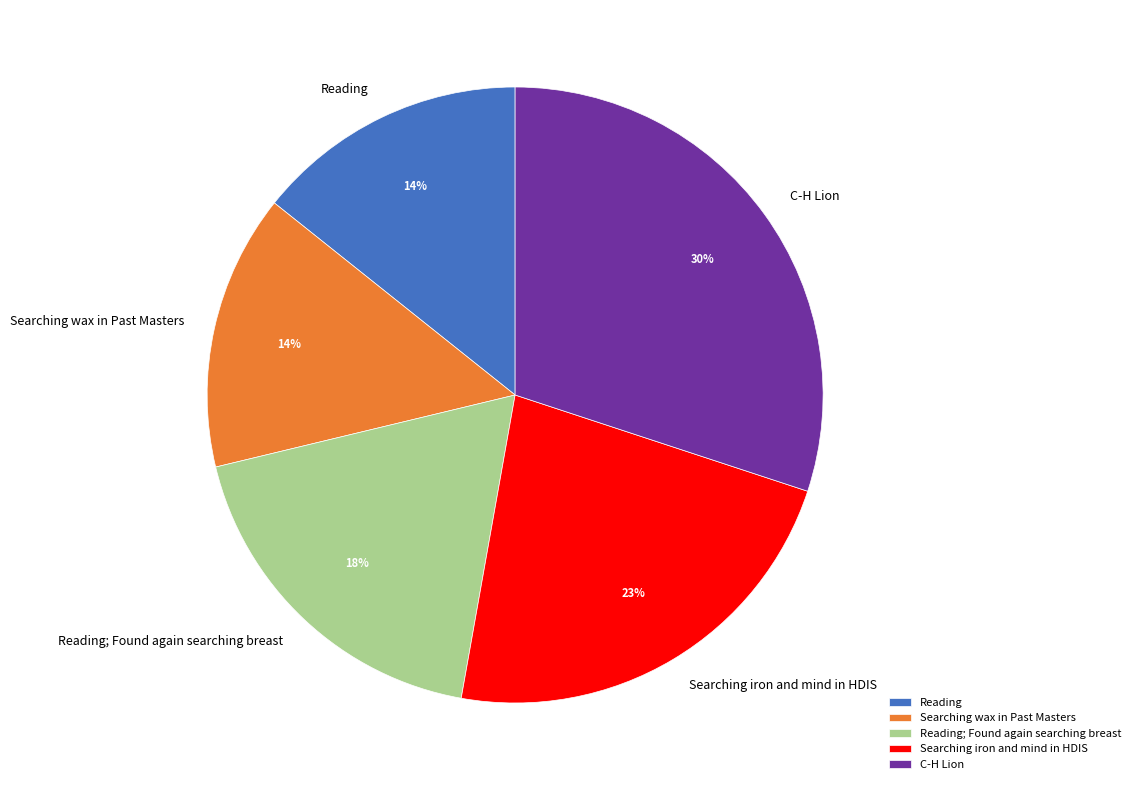

How many segments does this pie chart have?

5